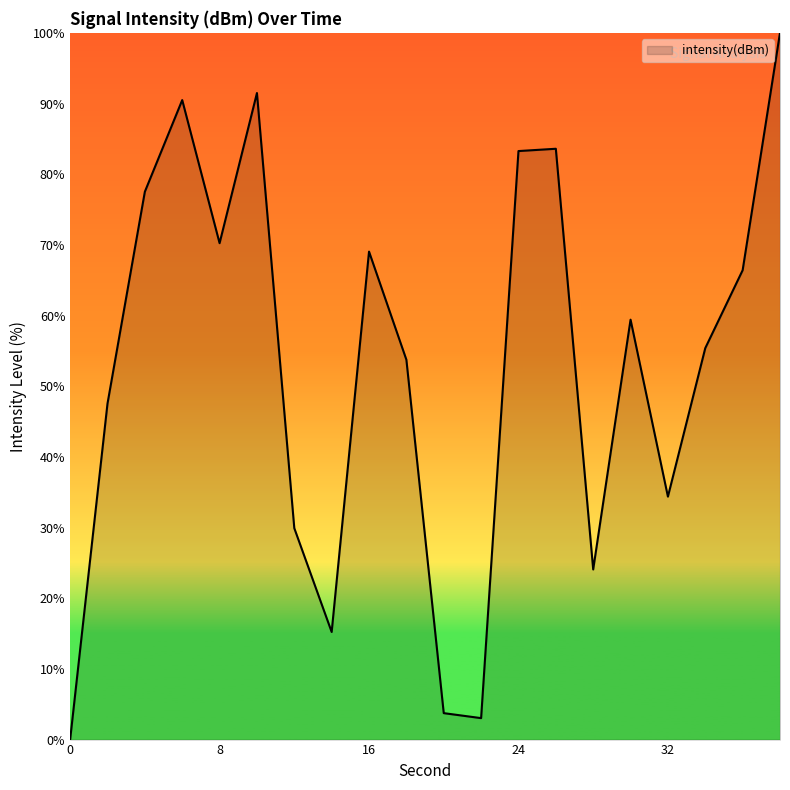

What is the average value?

52.9